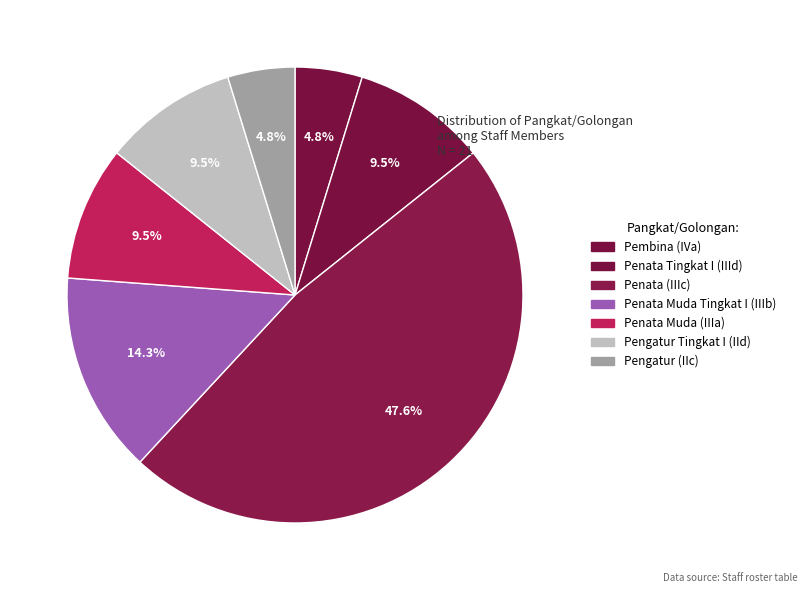

How many slices are in this pie chart?

7